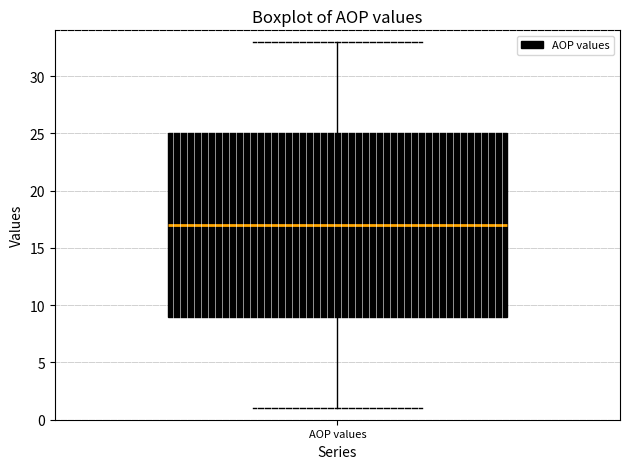

Where does the lower whisker of the box for AOP values end on the y-axis? The values are not printed on the chart, so give them approximately, as read against the axis.

1